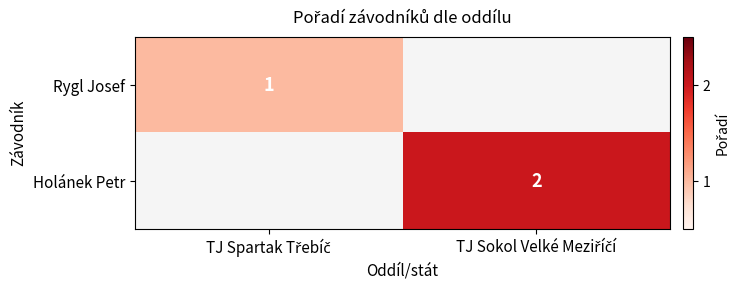

At which label does Holánek Petr reach its minimum?

TJ Spartak Třebíč